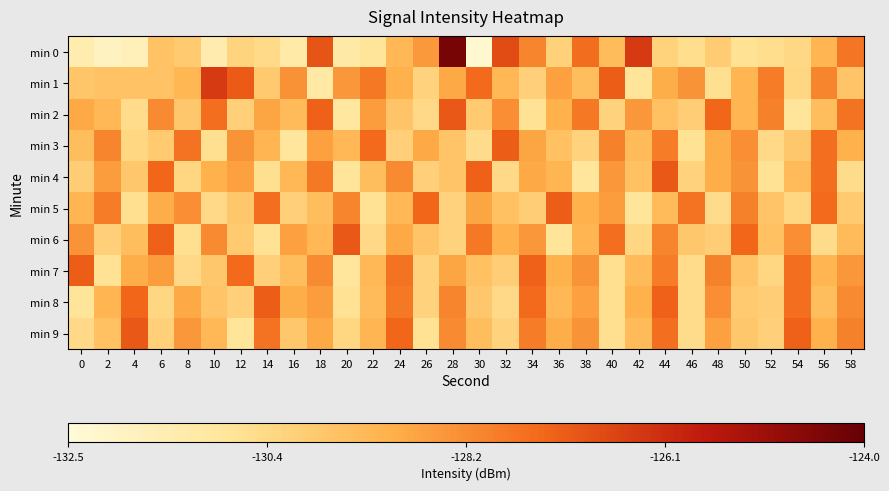

Between 52 and 32, which is larger?

32